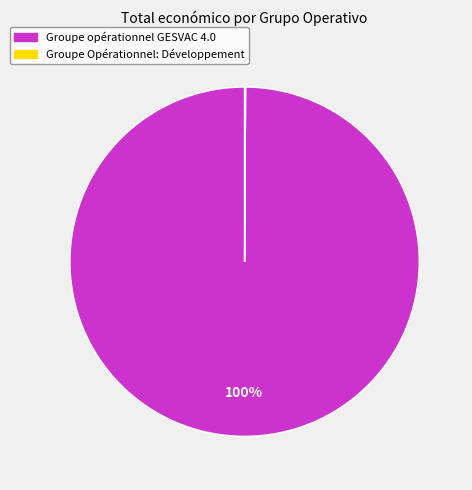

To the nearest percent, what portion does Groupe opérationnel GESVAC 4.0 represent?

100%